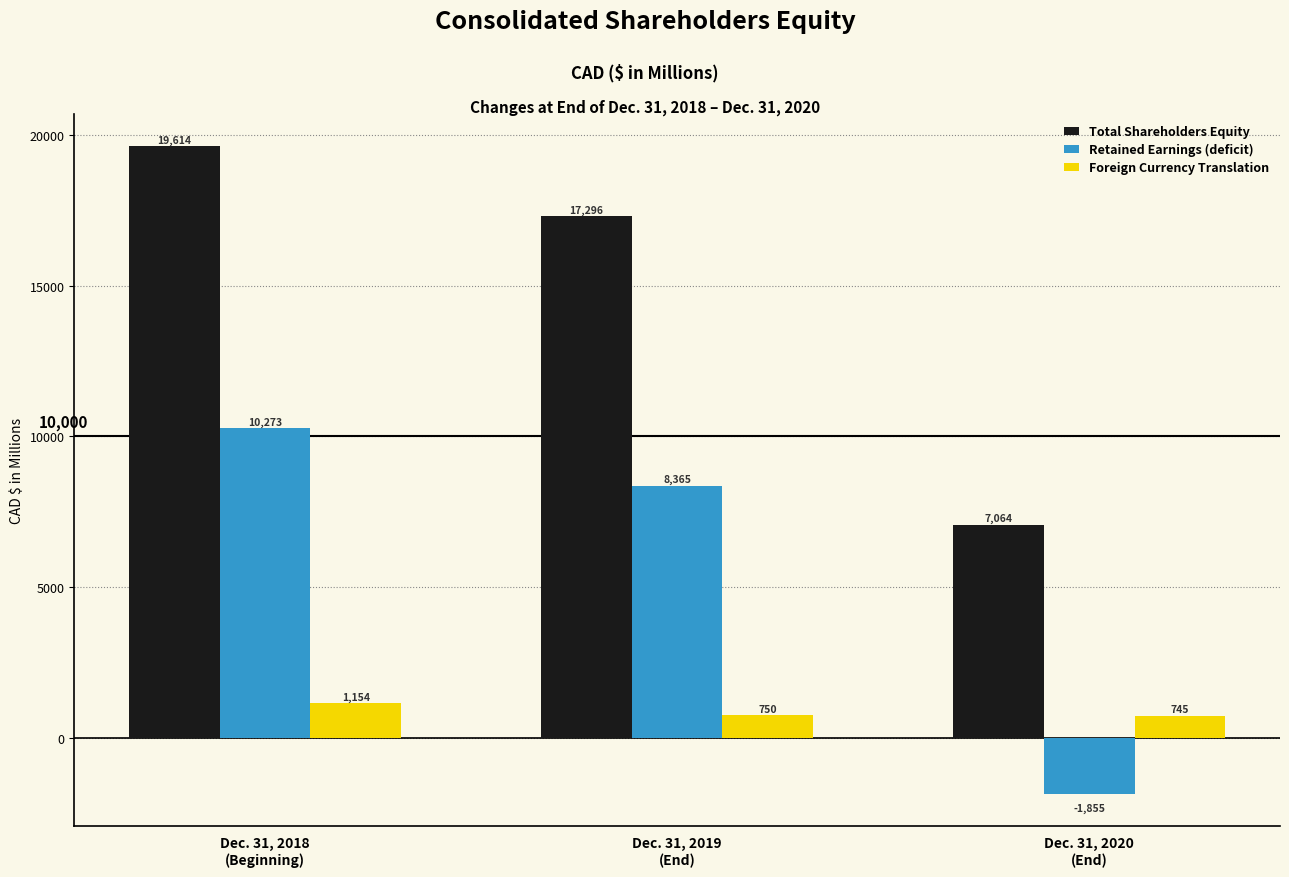

How many bars are there in each group?

3